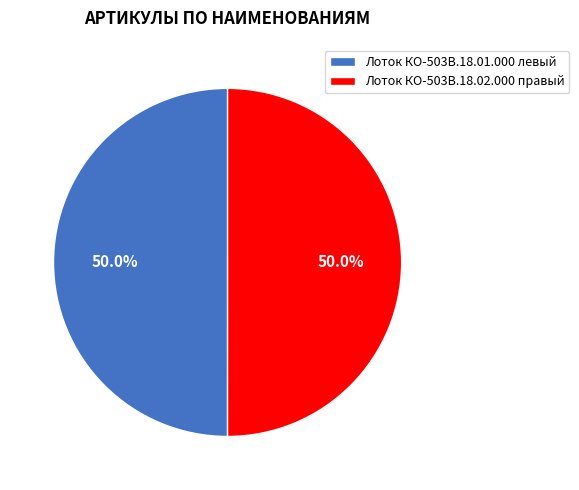

Approximately how many times larger is the value at Лоток КО-503В.18.02.000 правый compared to Лоток КО-503В.18.01.000 левый?

1.0